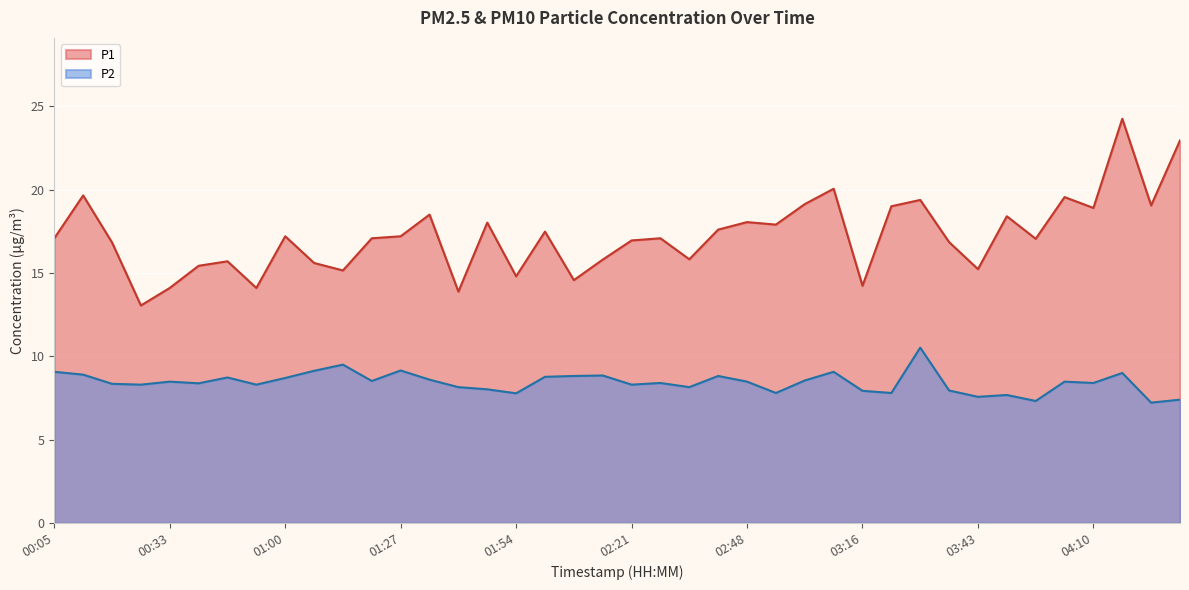

What is the approximate value of P2 at 02:01?

8.8